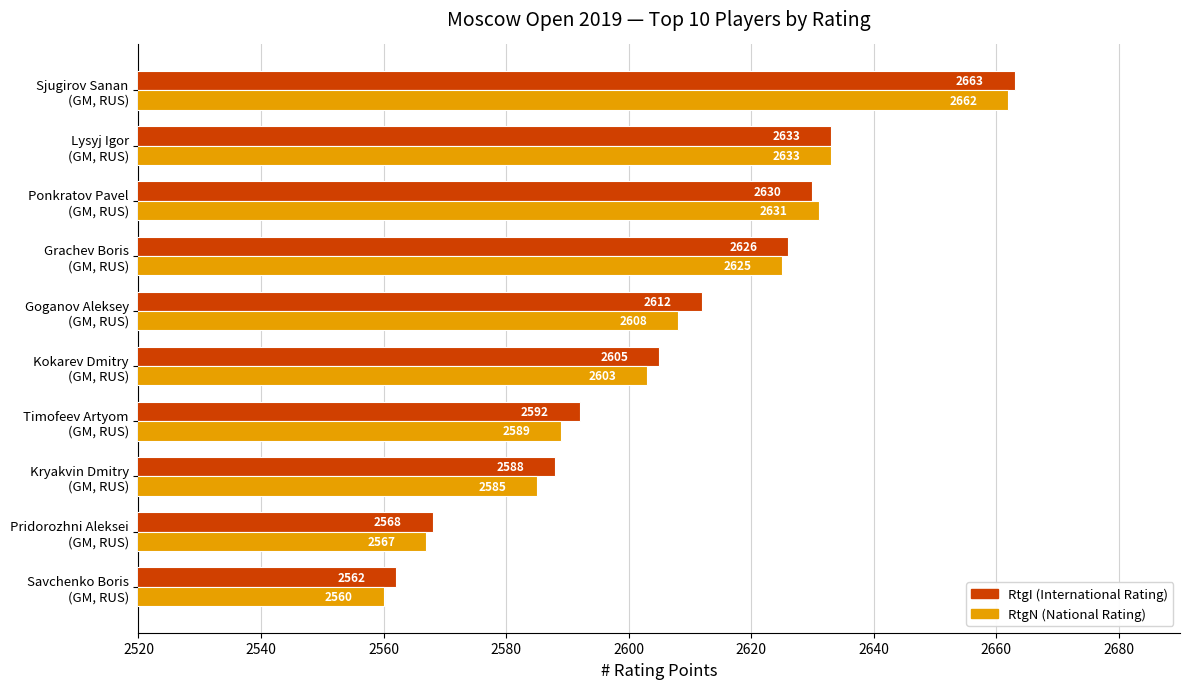

What is the greatest value displayed?

2663